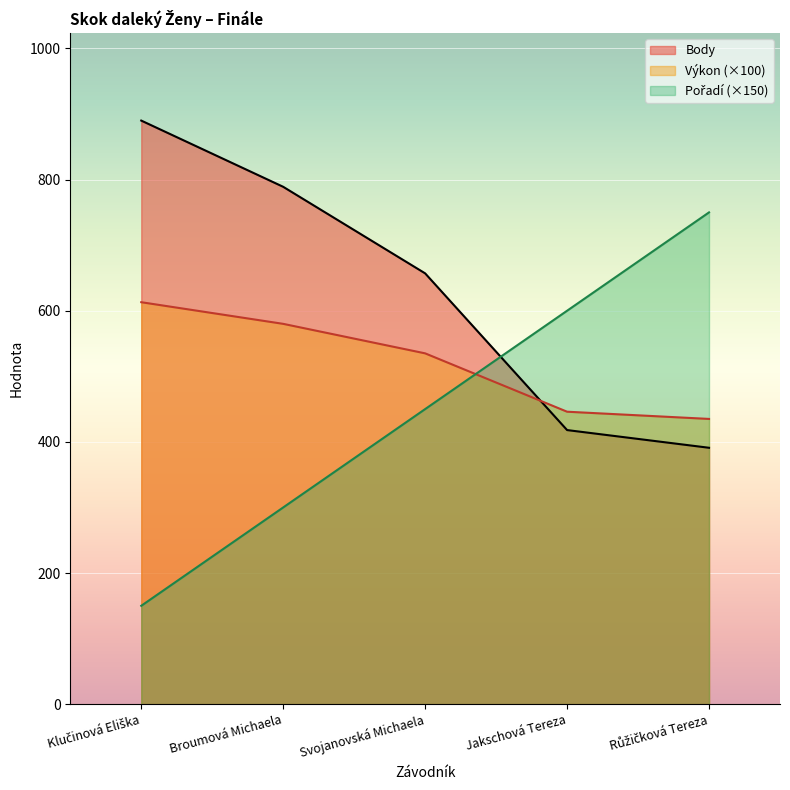

List the series in order of their peak value, highest first.

Body, Pořadí, Výkon